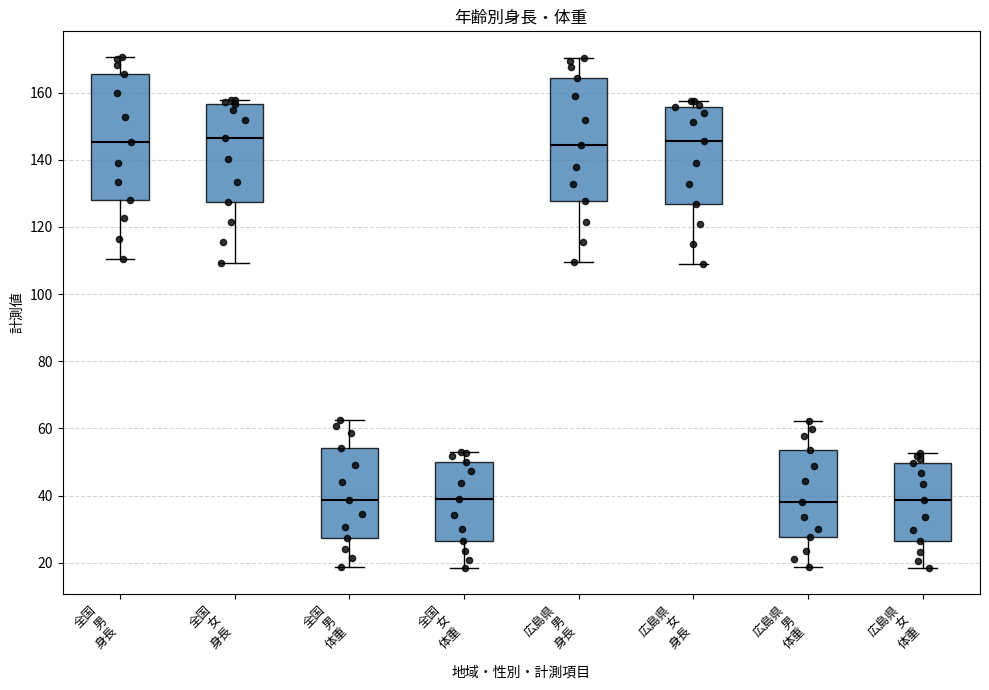

Reading left to right, read every box against the y-axis: the position of its median line, the range the box covers, and the ends of its whiskers. The values are not printed on the chart, so give them approximately, as read against the axis.

全国 男 身長: median 146, box 128 to 166, whiskers 110 to 170
全国 女 身長: median 146, box 128 to 156, whiskers 110 to 158
全国 男 体重: median 38, box 28 to 54, whiskers 18 to 62
全国 女 体重: median 40, box 26 to 50, whiskers 18 to 54
広島県 男 身長: median 144, box 128 to 164, whiskers 110 to 170
広島県 女 身長: median 146, box 126 to 156, whiskers 110 to 158
広島県 男 体重: median 38, box 28 to 54, whiskers 18 to 62
広島県 女 体重: median 38, box 26 to 50, whiskers 18 to 52